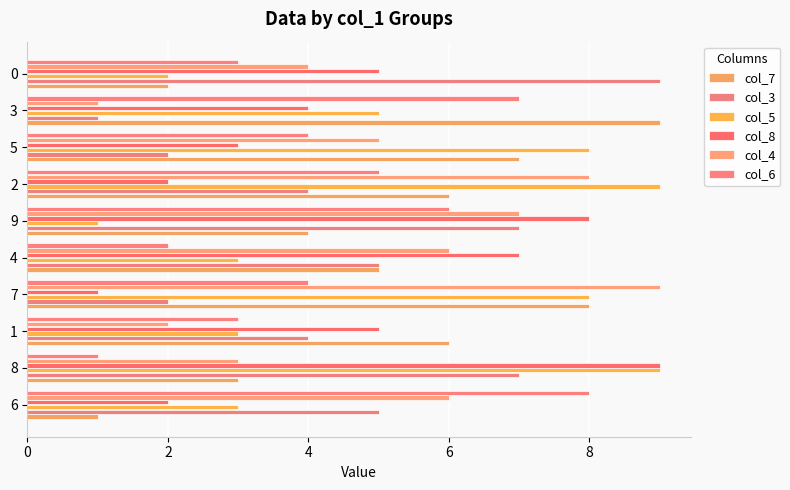

Which series has the widest spread of values?

col_7